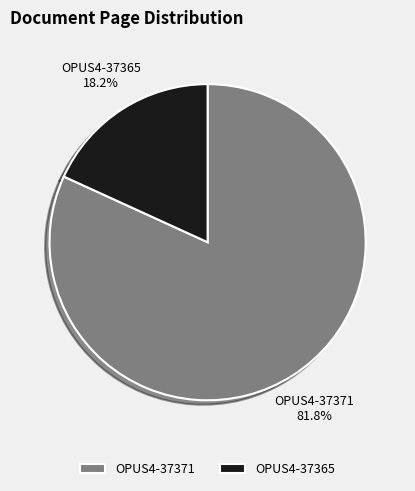

Which slice is the smallest?

OPUS4-37365